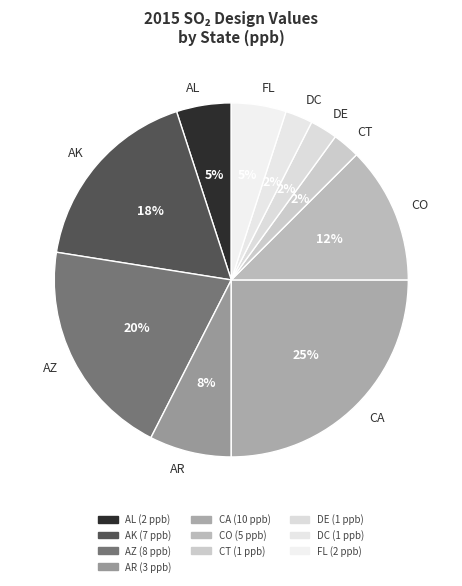

Is AR the majority of the pie?

No